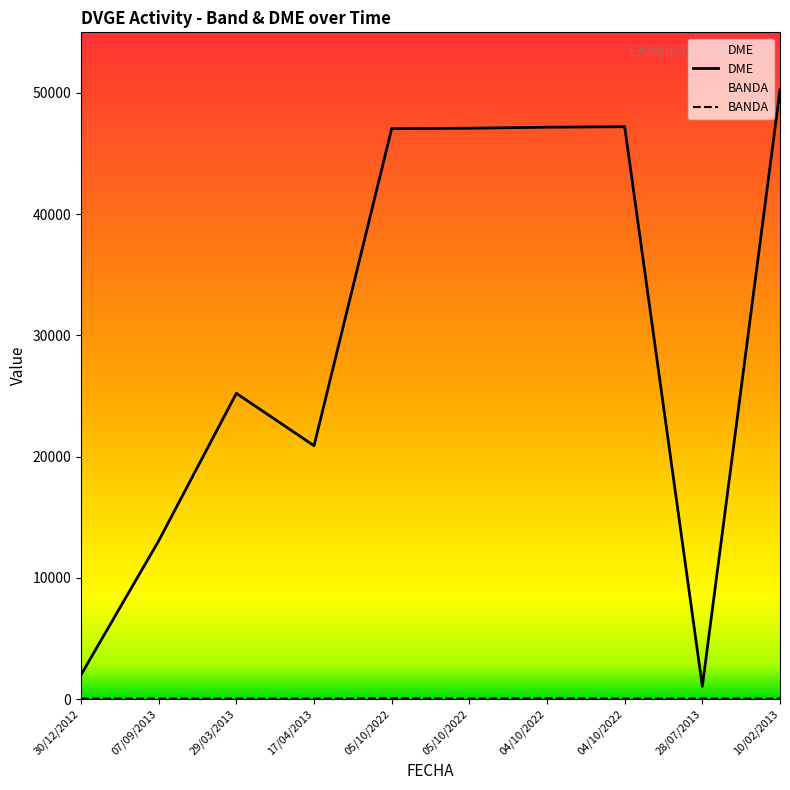

At which label is BANDA closest to 60?

30/12/2012